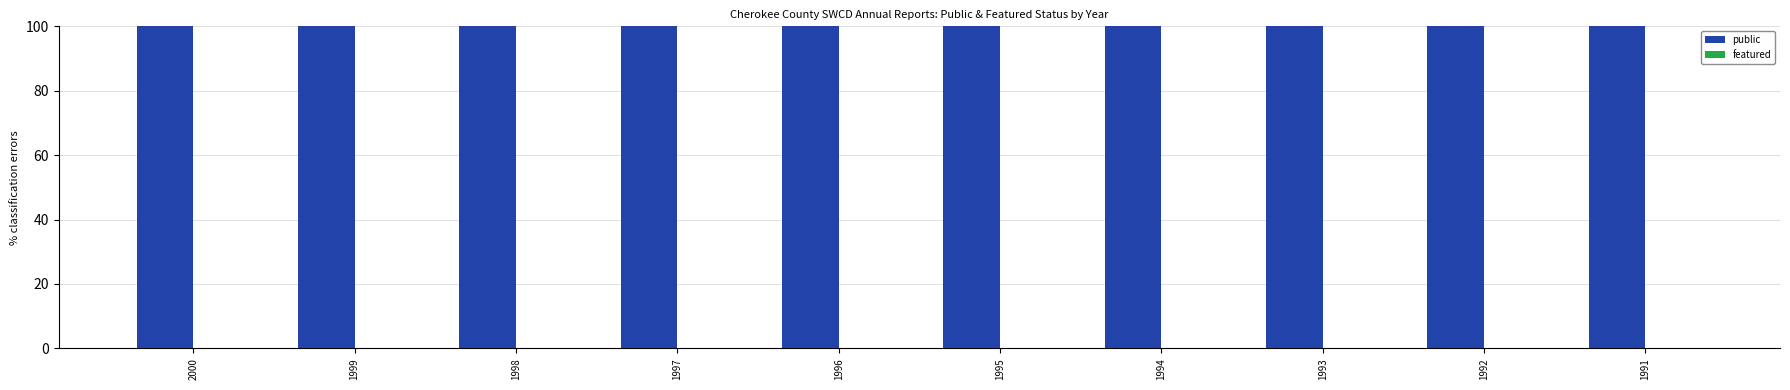

Rank the series at 1999 from lowest to highest value.

featured, public